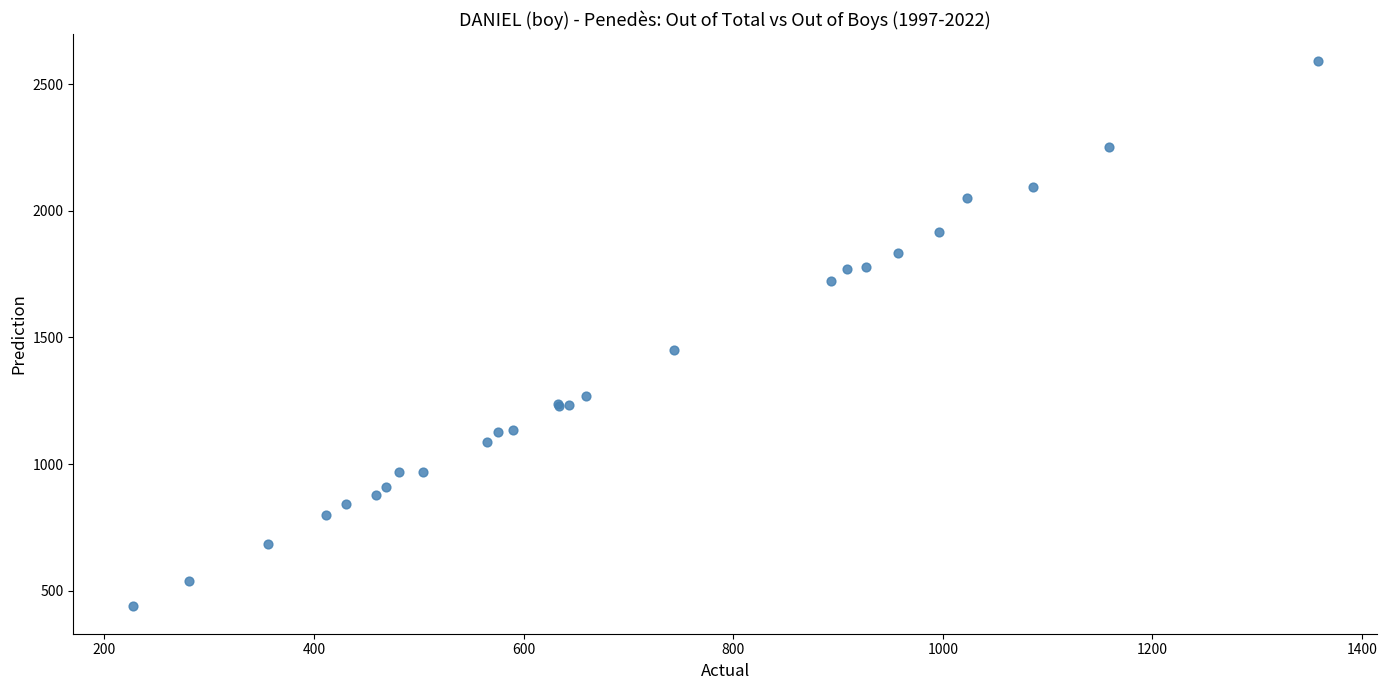

What Y value in the scatter plot is closest to 1514?

1451